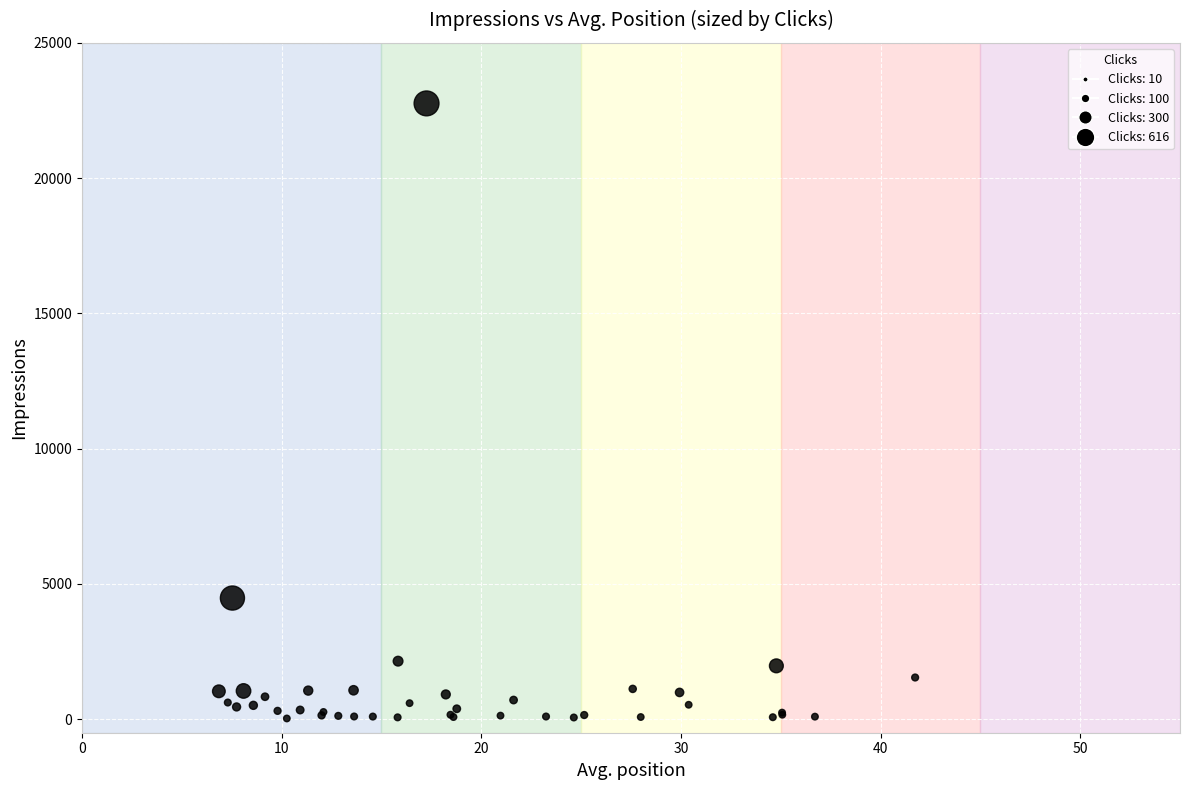

What Y value in the scatter plot is closest to 11394?

4478